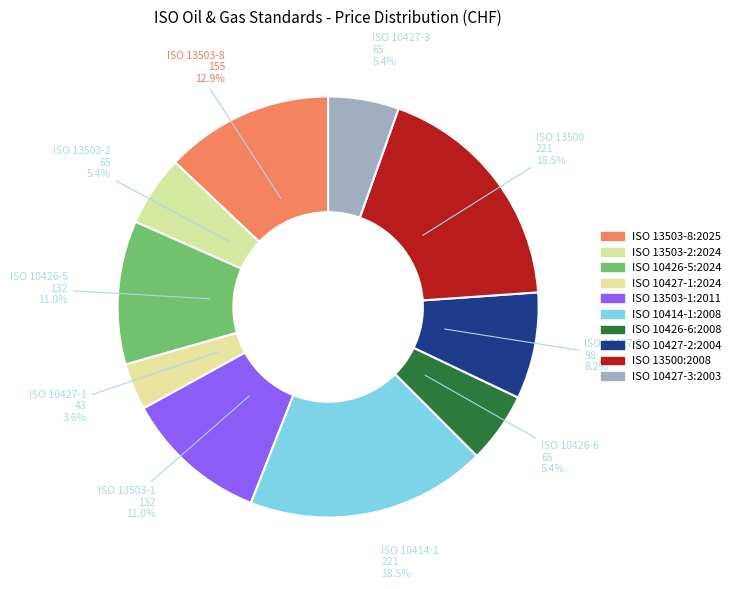

Rank the categories by value from lowest to highest.

ISO 10427-1:2024, ISO 13503-2:2024, ISO 10426-6:2008, ISO 10427-3:2003, ISO 10427-2:2004, ISO 10426-5:2024, ISO 13503-1:2011, ISO 13503-8:2025, ISO 10414-1:2008, ISO 13500:2008